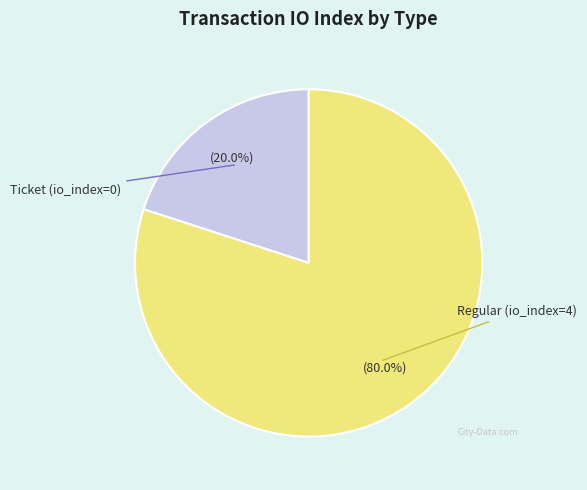

Is there any slice that represents more than half of the pie?

Yes